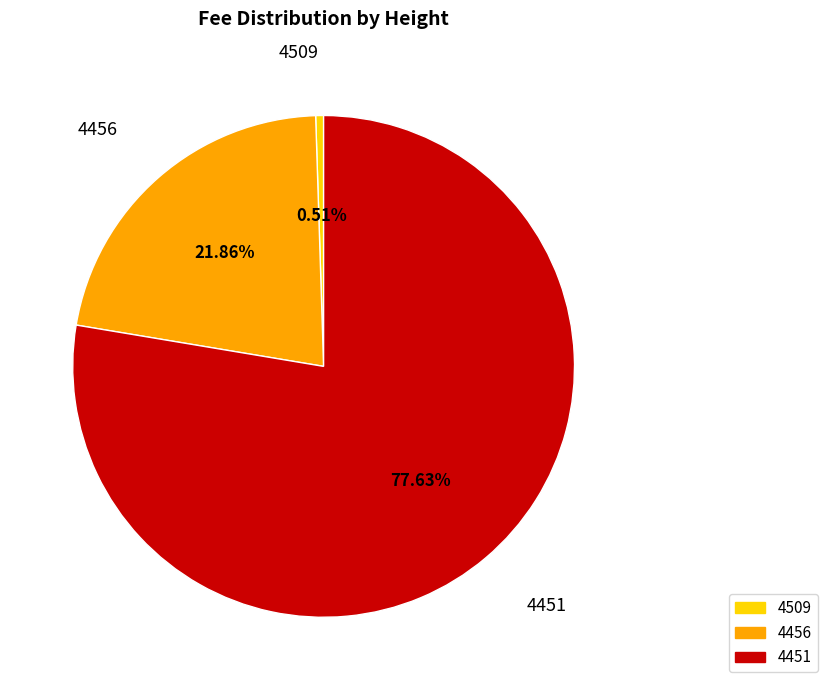

The 4456 slice represents 22% of the pie. True or false?

True